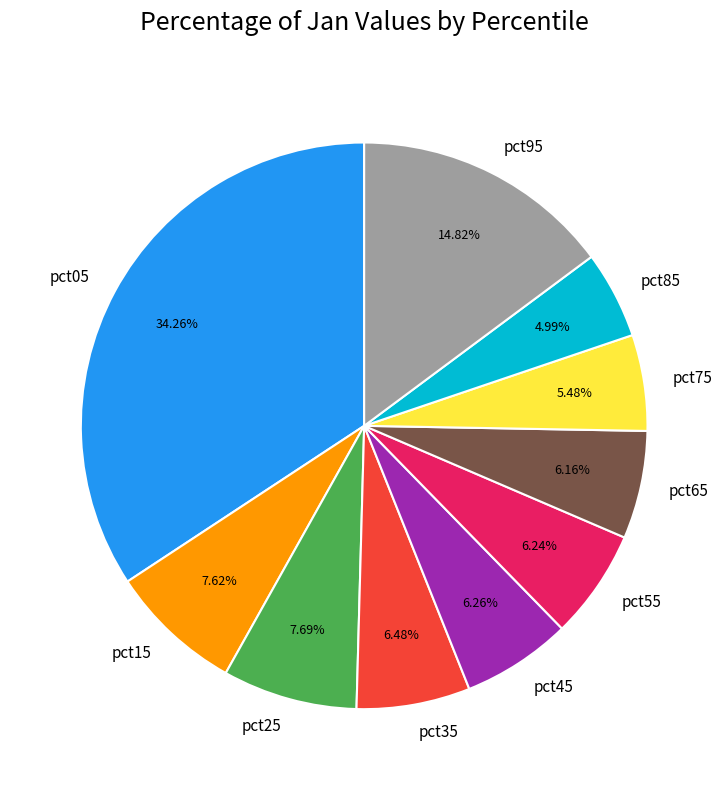

Does pct65 represent more than half of the total?

No